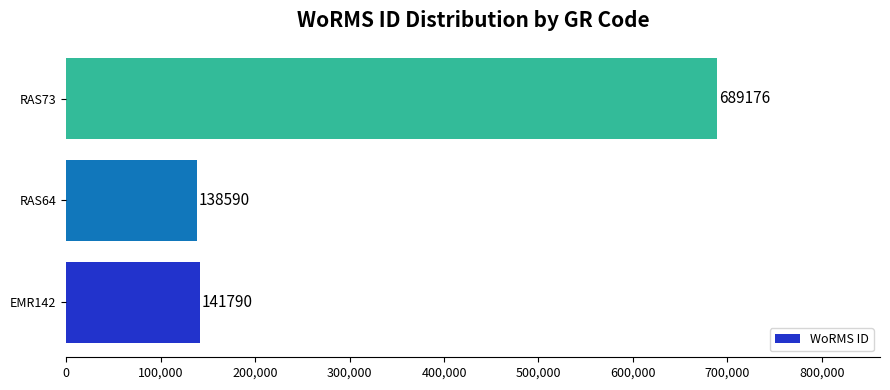

How many data points does each series have?

3